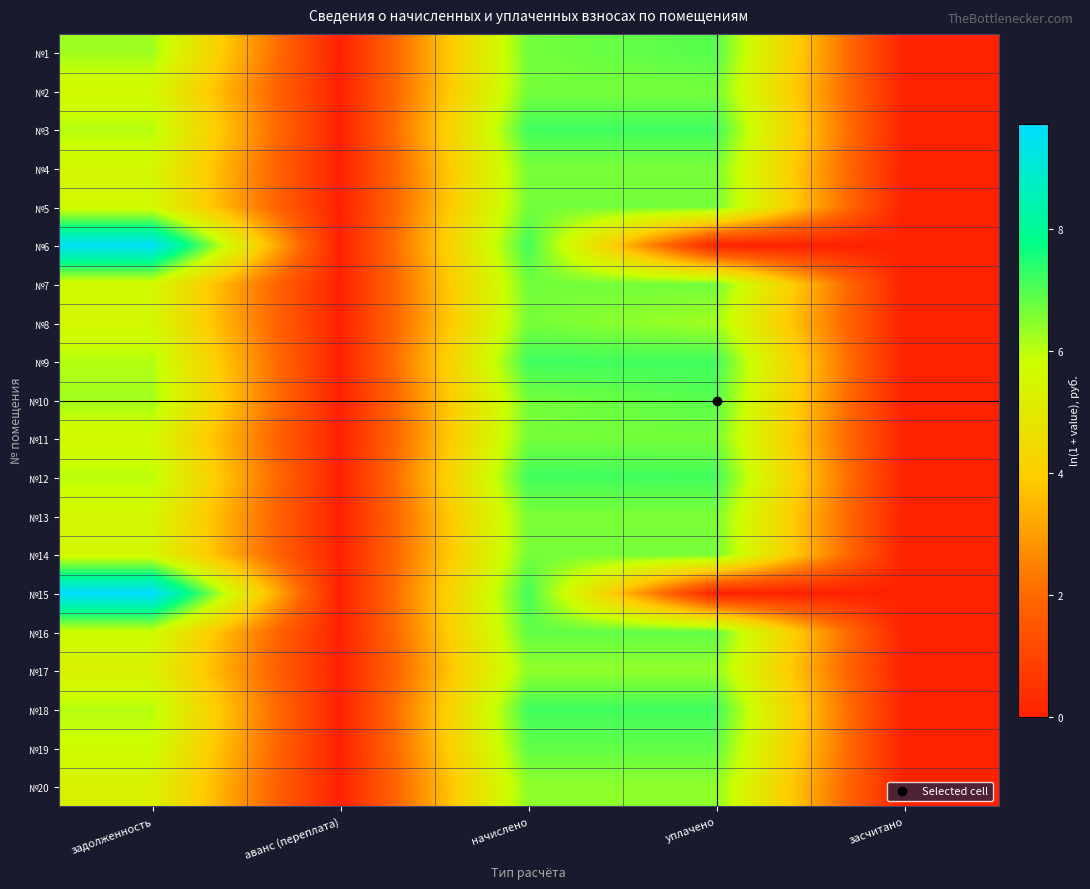

Which series changed the most between задолженность and аванс (переплата)?

№15